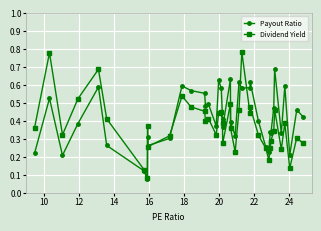

What are all the series names shown in the legend?

Payout Ratio, Dividend Yield